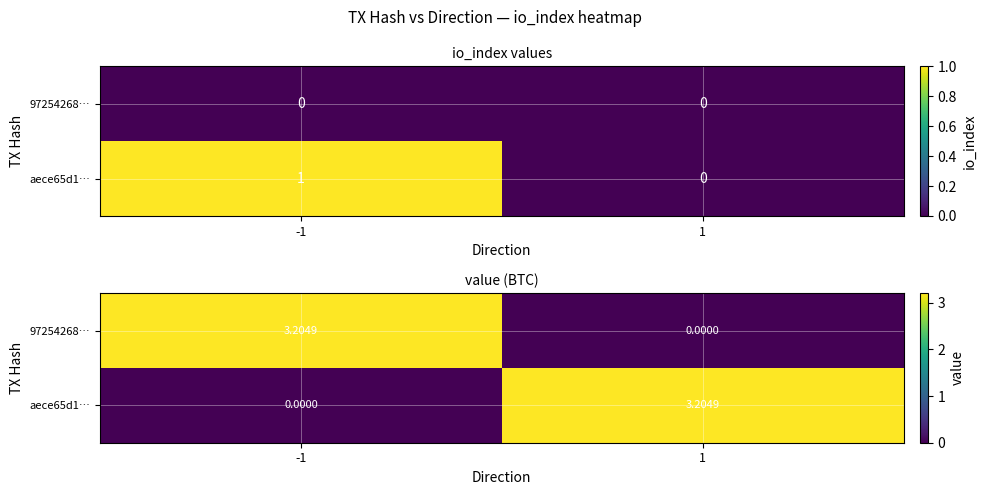

Rank the series by their maximum value, from lowest to highest.

97254268…, aece65d1…